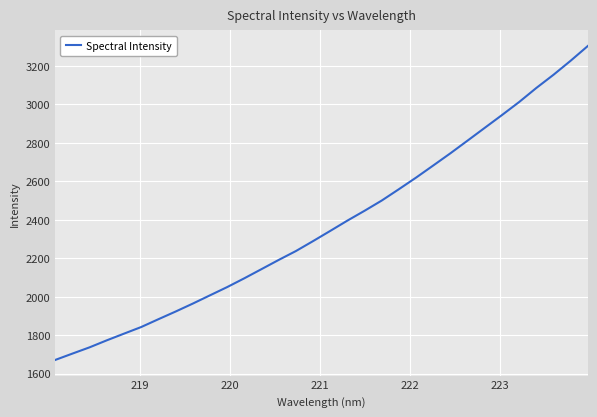

What is the minimum value shown in the chart?

1671.2